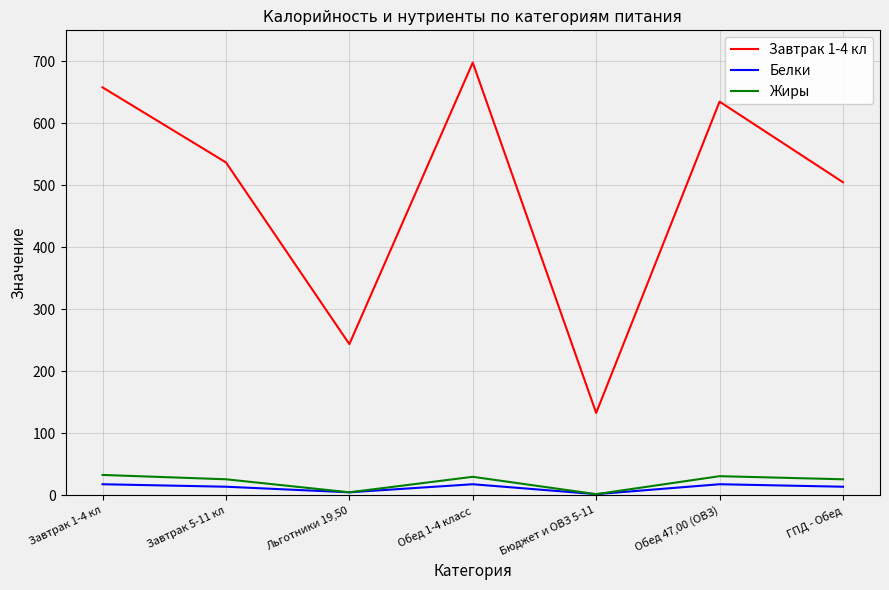

True or false: Завтрак 1-4 кл has a value of 69 at Льготники 19,50.

False